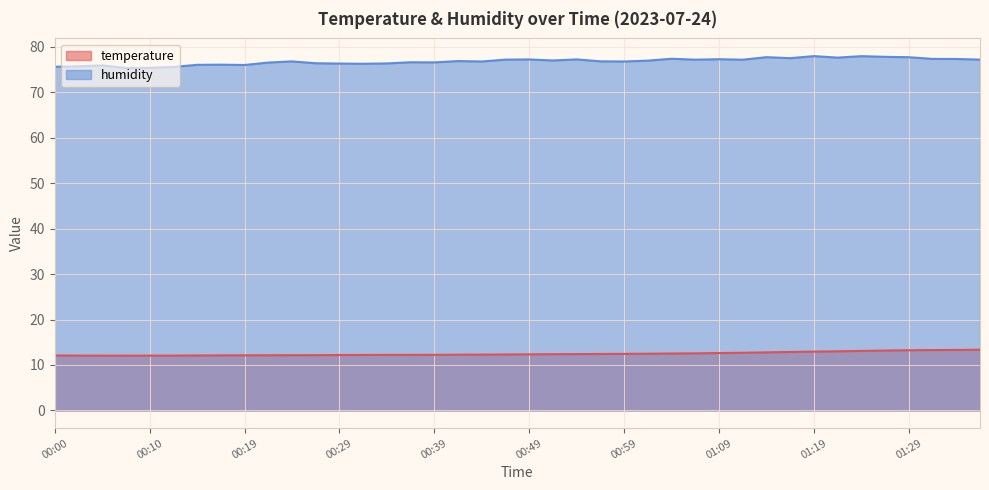

In temperature, how many points are lower than both neighbors (excluding endpoints)?

1